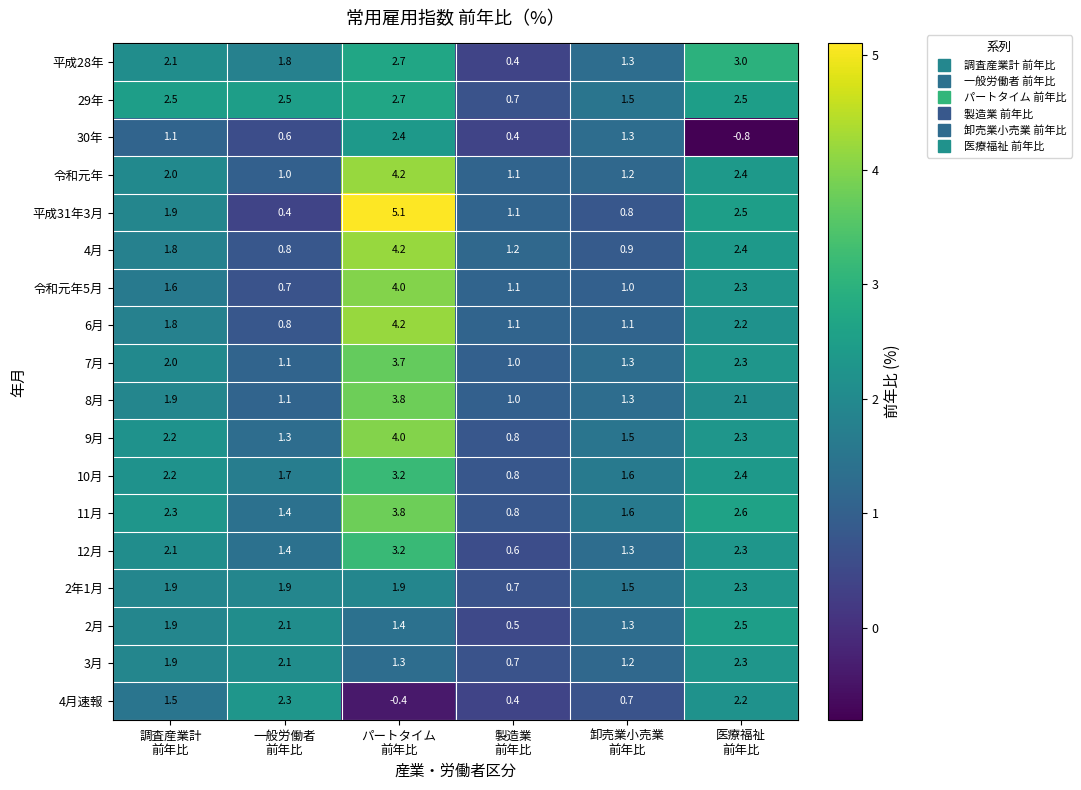

What is the minimum value for 4月速報?

-0.4